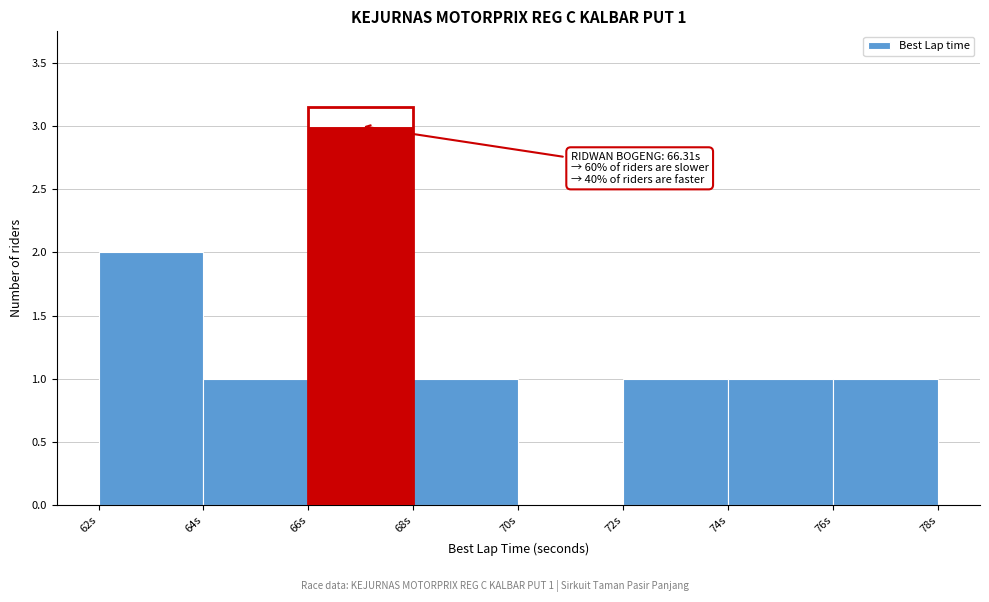

Over which range of the x-axis is the bar tallest?

66 to 68